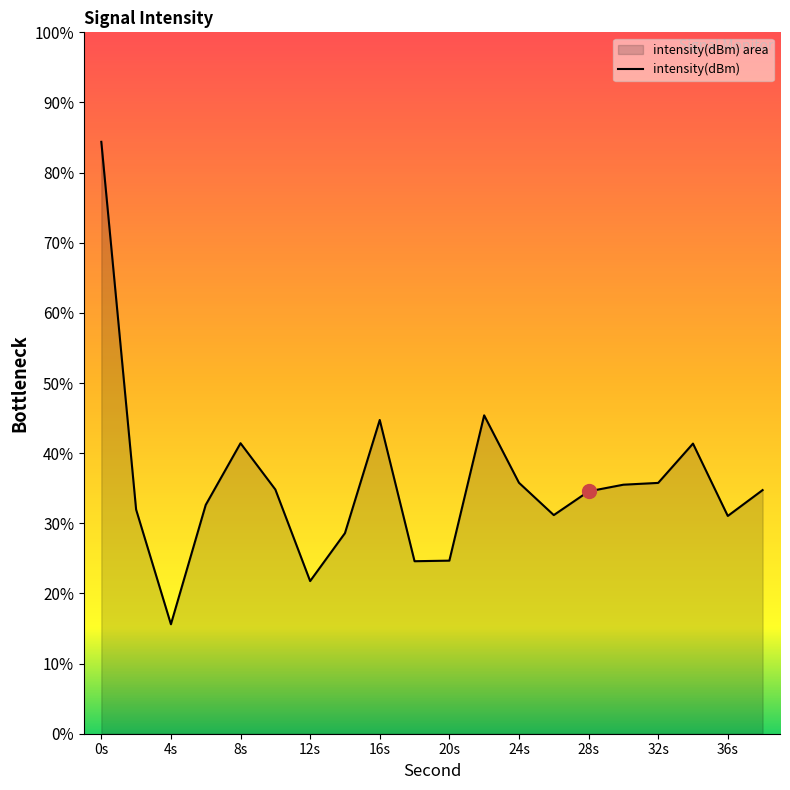

Reading right to left, what are all the values shown in this chart?

-122.2	-122.6	-121.3	-122.0	-122.1	-122.2	-122.6	-122.0	-120.8	-123.5	-123.5	-120.9	-123.0	-123.8	-122.2	-121.3	-122.4	-124.6	-122.5	-115.8